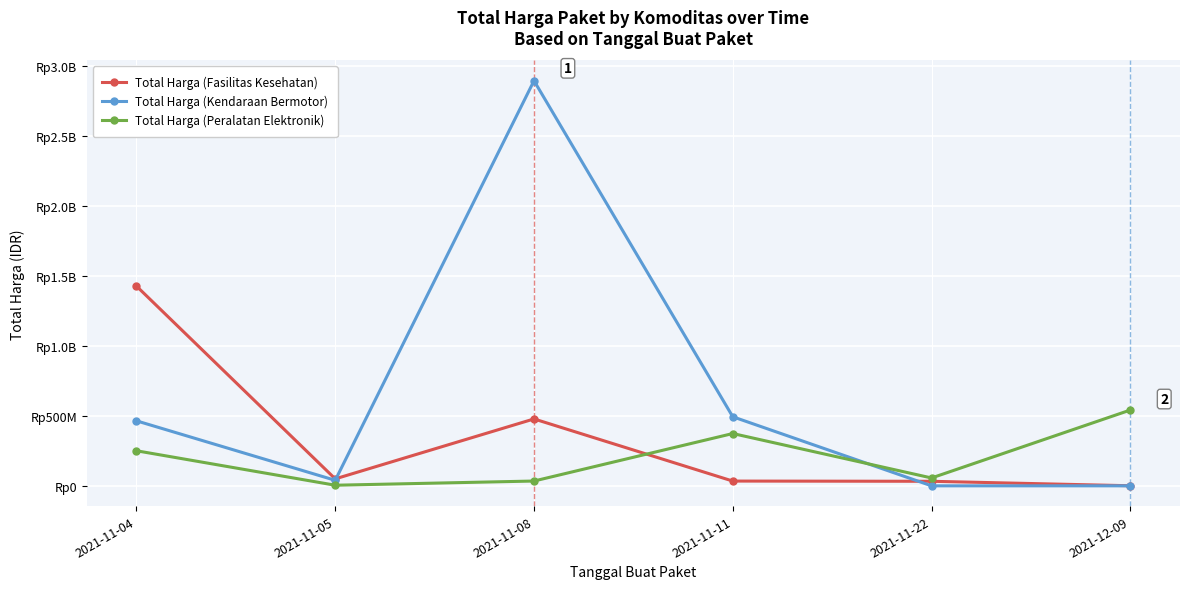

True or false: Total Harga (Kendaraan Bermotor) has a value of 794604229 at 2021-11-11.

False